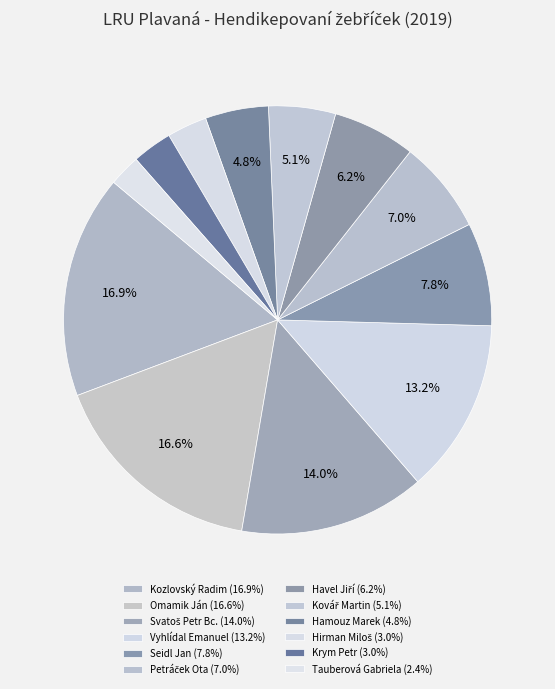

What is the smallest slice in the pie chart?

Tauberová Gabriela